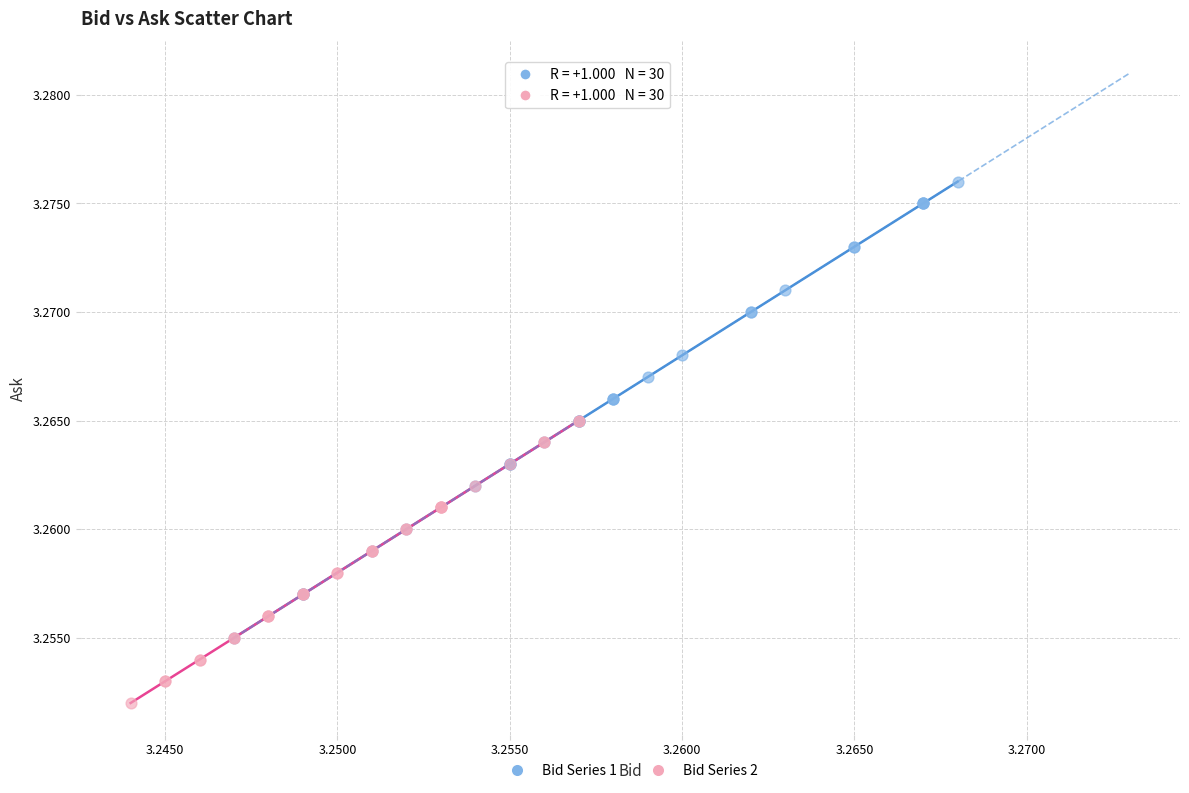

Which series reaches the minimum Y coordinate?

Bid Series 2